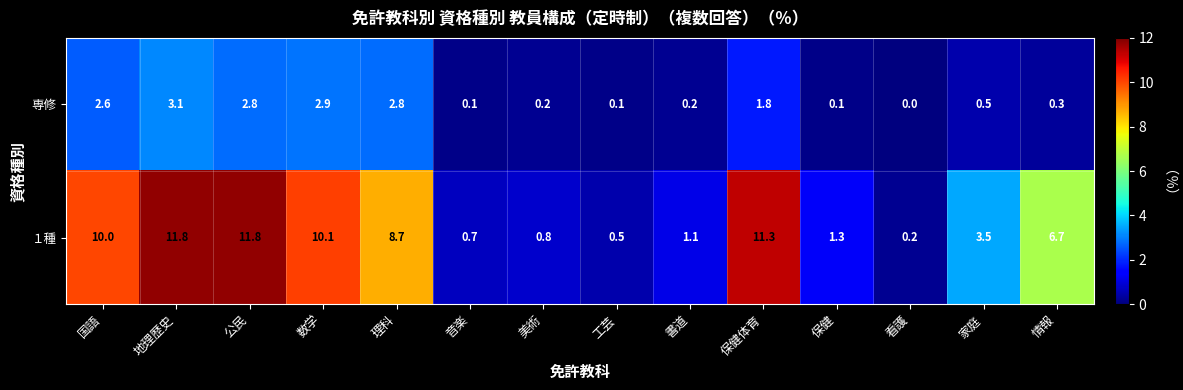

Reading left to right, transcribe all the data shown in this chart.

専修: 2.6	3.1	2.8	2.9	2.8	0.1	0.2	0.1	0.2	1.8	0.1	0.0	0.5	0.3
１種: 10.0	11.8	11.8	10.1	8.7	0.7	0.8	0.5	1.1	11.3	1.3	0.2	3.5	6.7